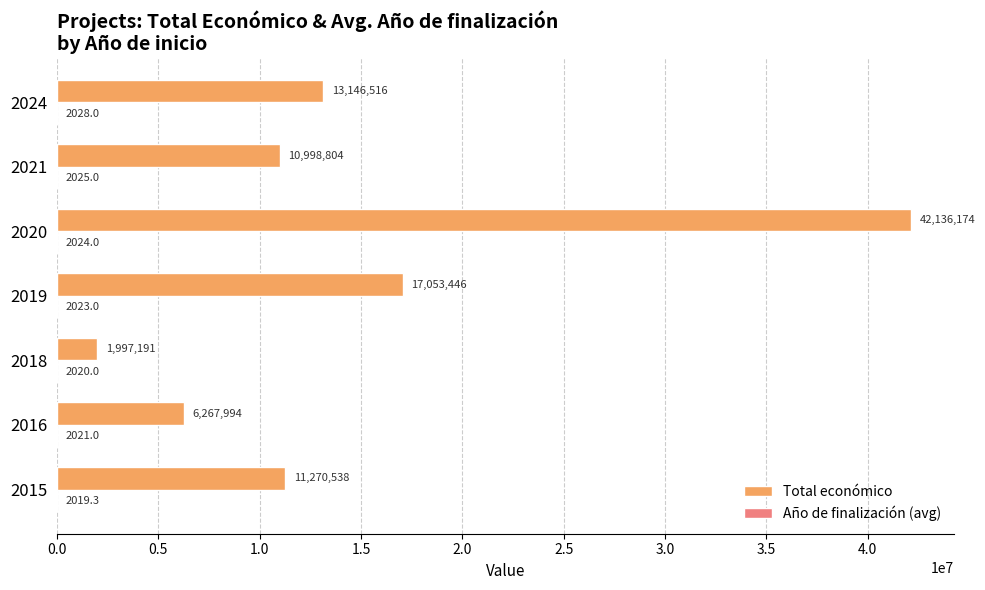

The Total económico series shows 6267994.0 at 2016. True or false?

True